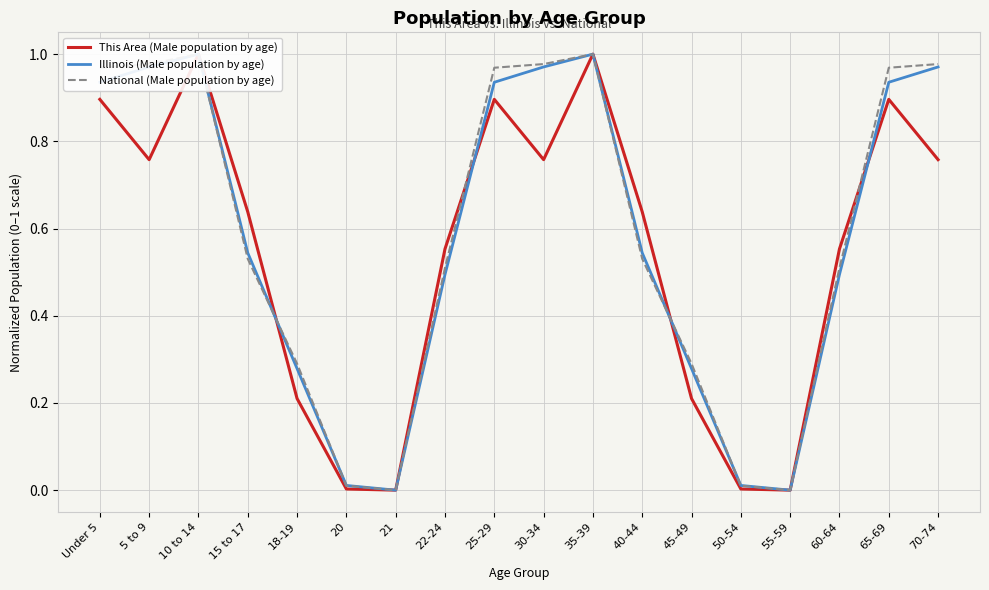

How many distinct data groups are displayed?

3